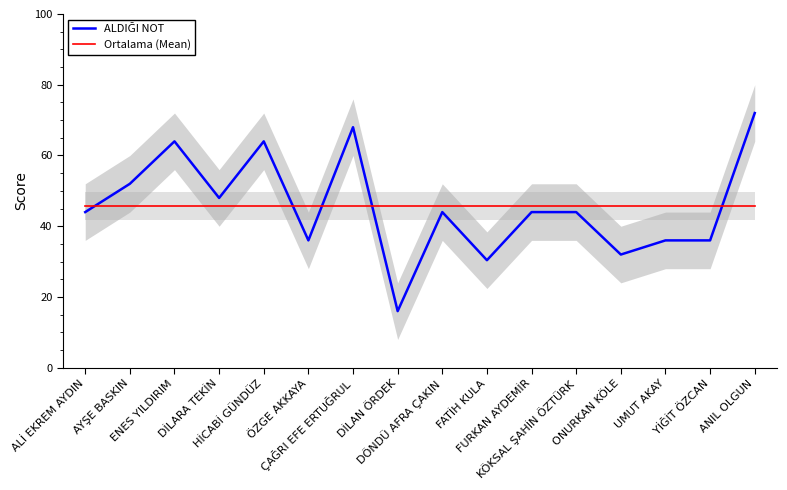

Between DİLARA TEKİN and ANIL OLGUN, which is larger?

ANIL OLGUN